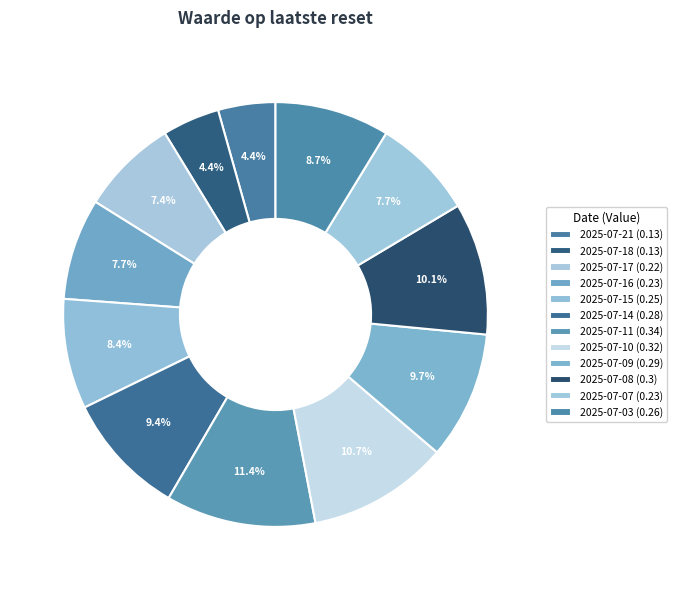

Count the number of slices in the pie.

12